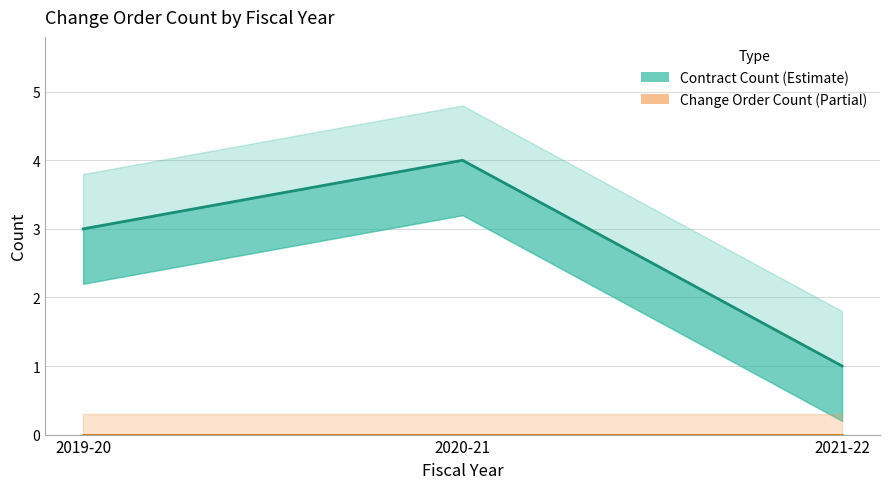

Reading left to right, what are all the values shown in this chart?

contract count (center): 3	4	1
change order count (center): 0	0	0